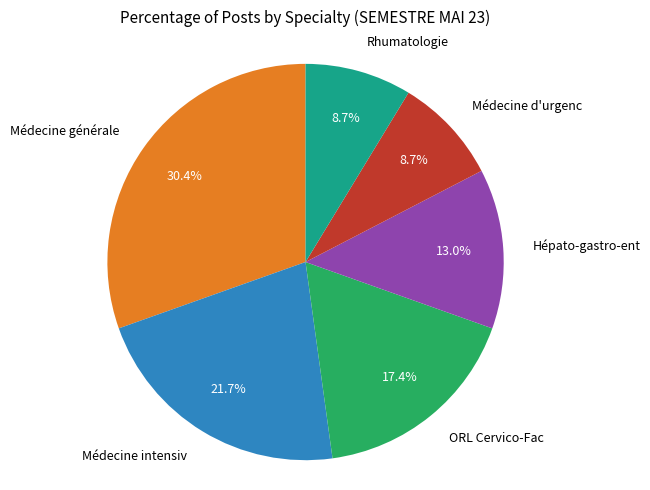

Which slice is the largest?

Médecine générale